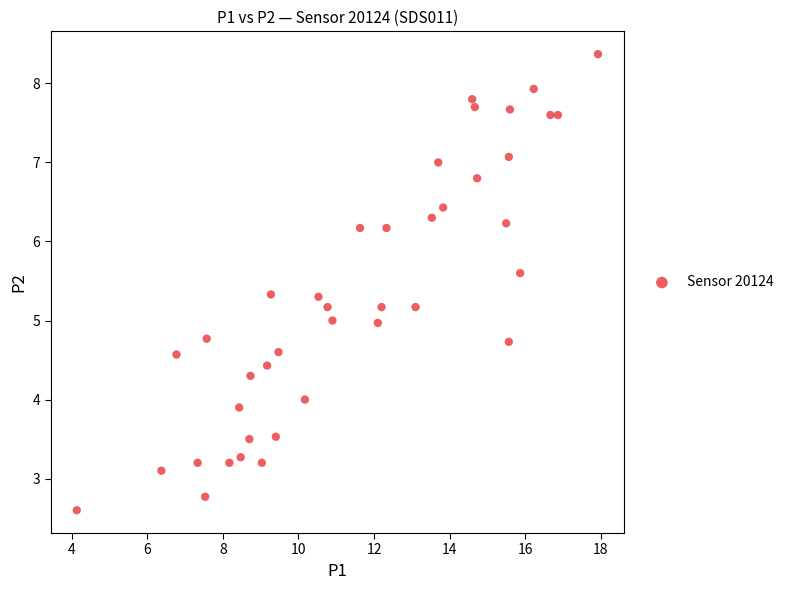

What is the range of X values (max minus min)?

13.8